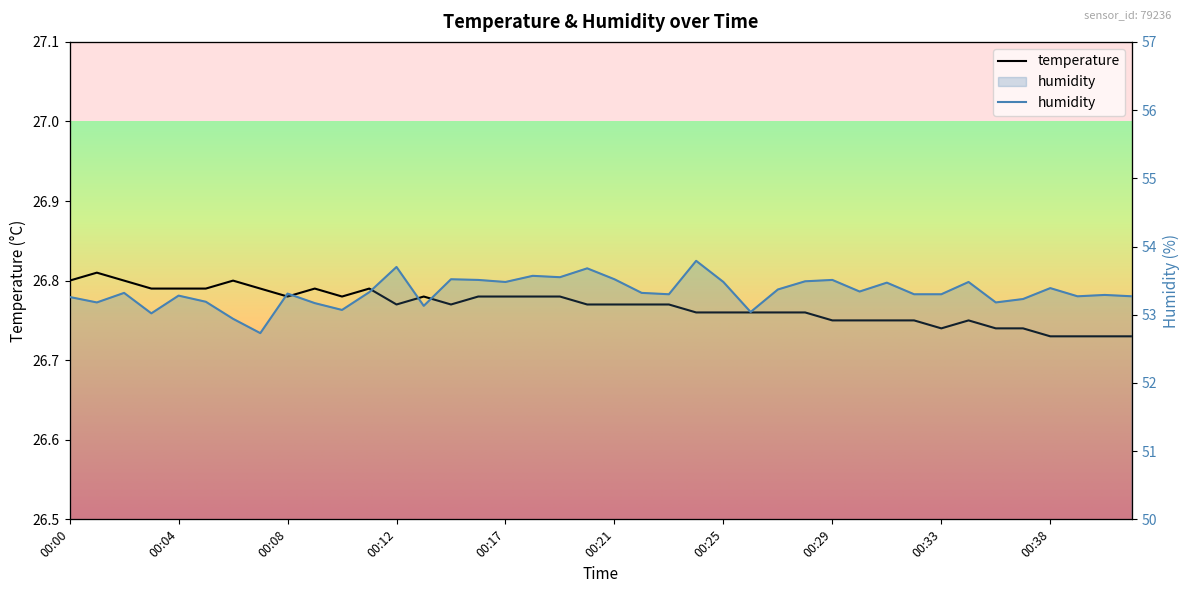

True or false: temperature and humidity cross at least once.

False